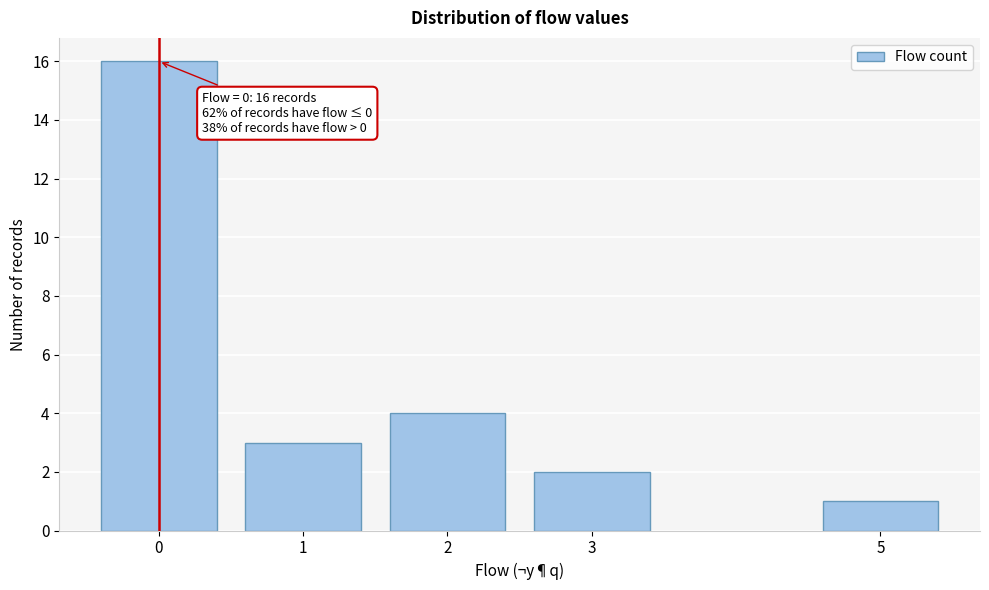

Reading left to right, extract all data points from this chart.

16	3	4	2	1